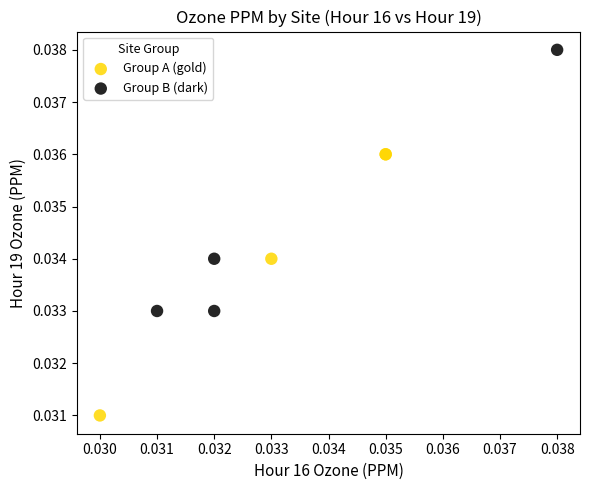

Which series contains the highest Y value?

Group B (dark)